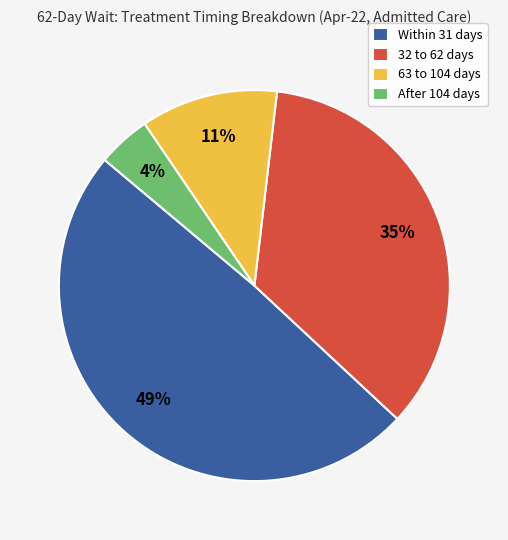

Which has a higher value, Within 31 days or 32 to 62 days?

Within 31 days